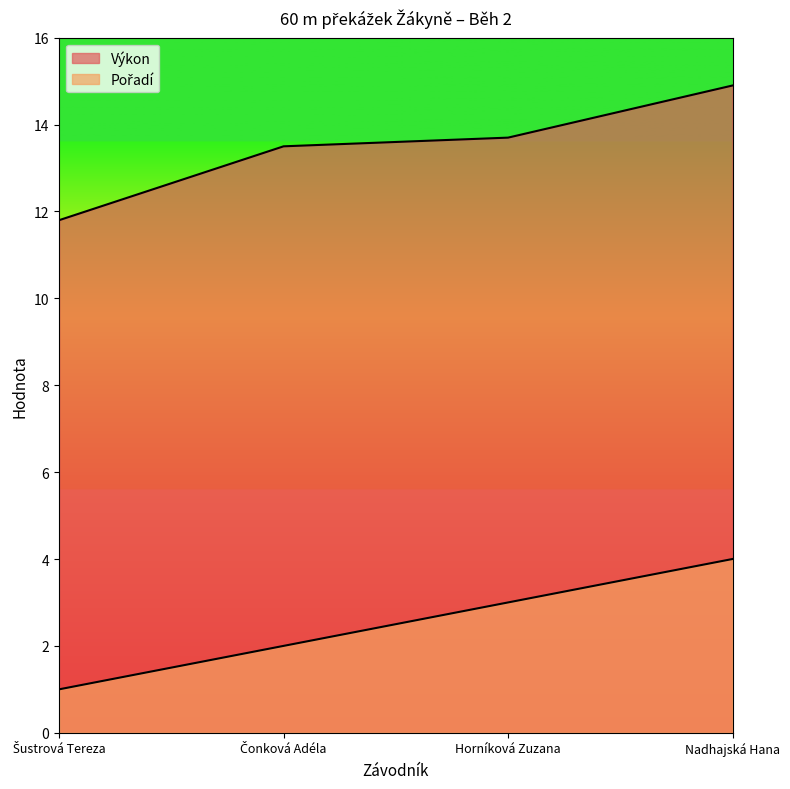

Rank the series by their average value, from lowest to highest.

Pořadí, Výkon